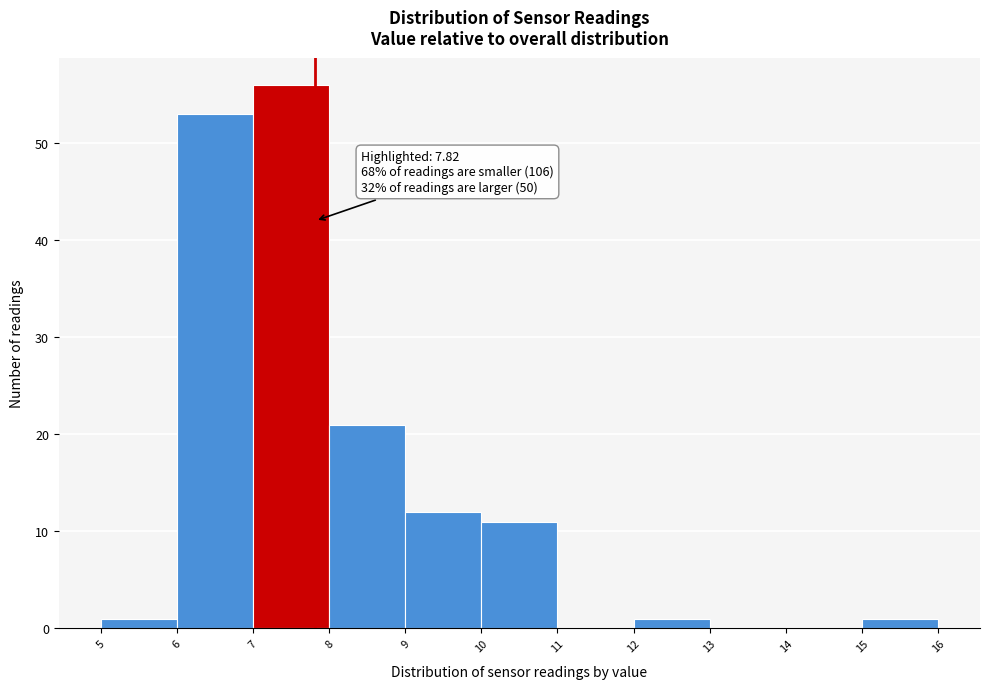

Which range on the x-axis has the tallest bar?

7 to 8